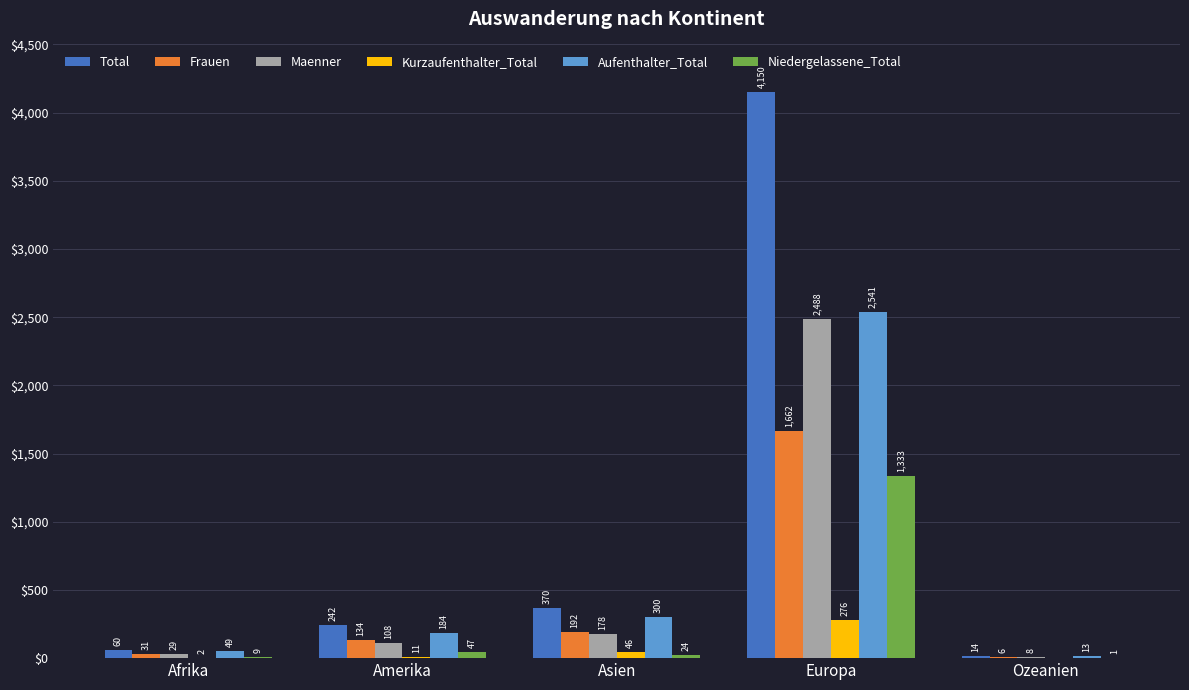

How many positive values does the Kurzaufenthalter_Total series have?

4